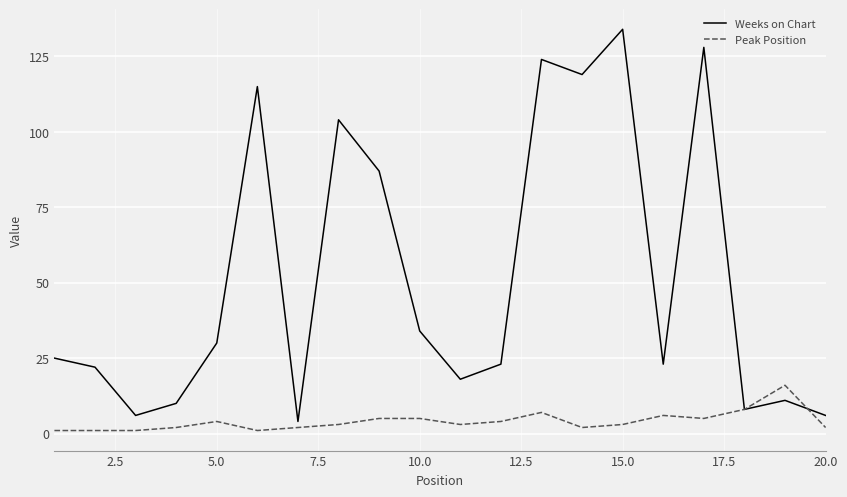

Which series has the largest total across all categories?

Weeks on Chart